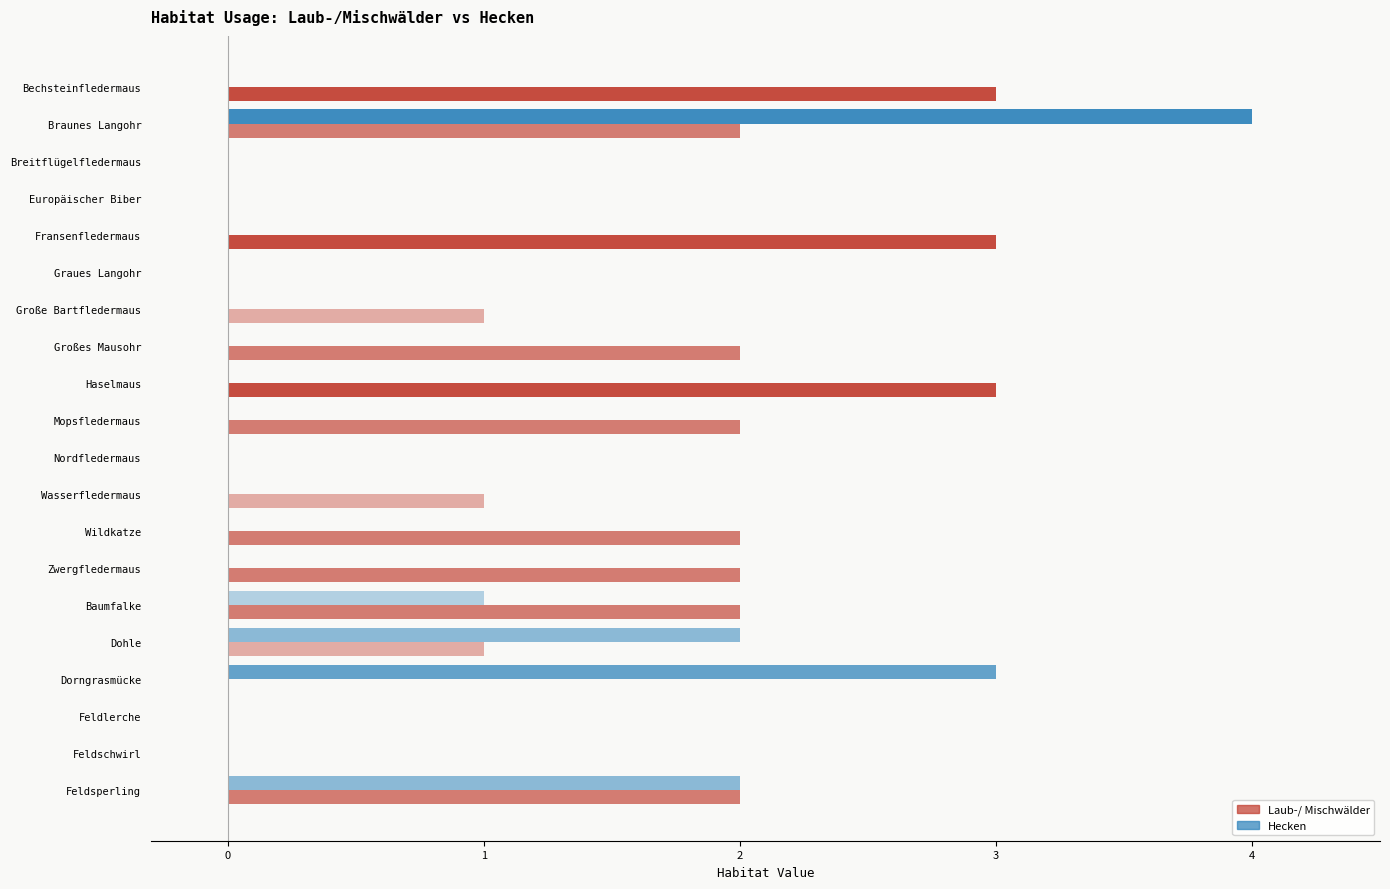

What is the sum of all Laub-/ Mischwälder values?

26